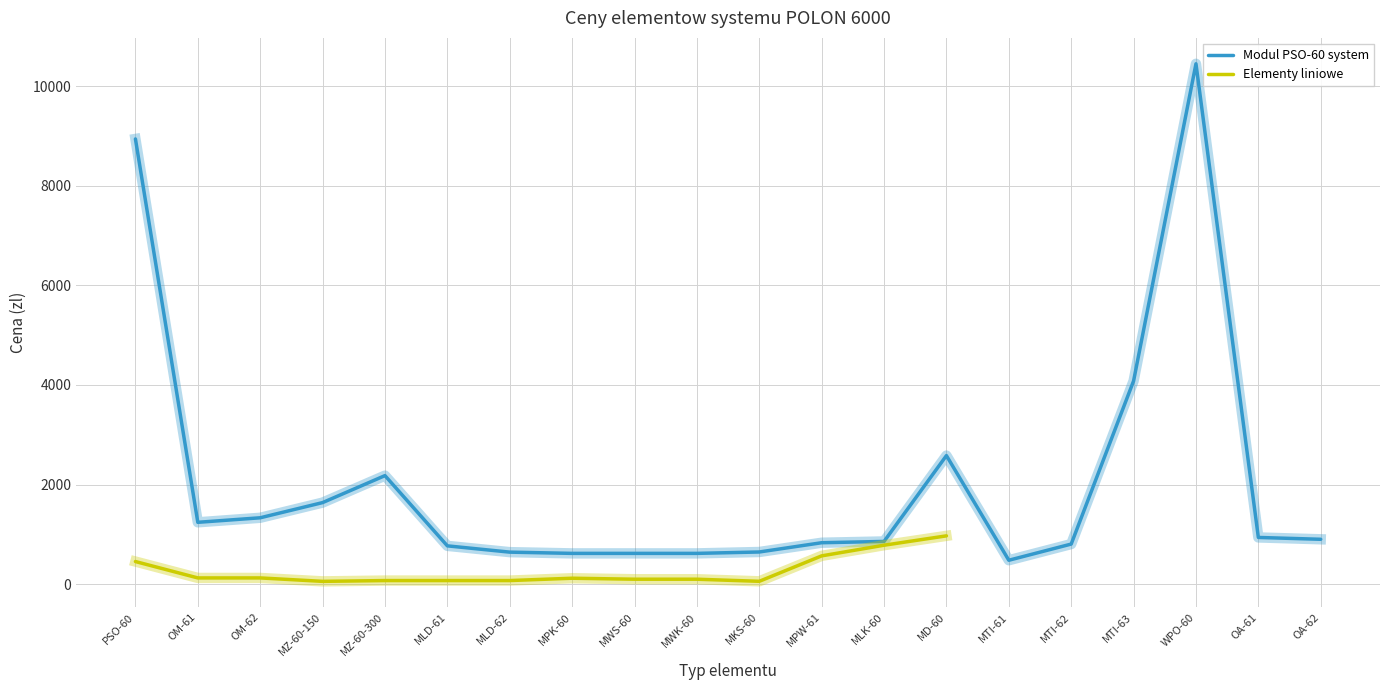

True or false: Modul PSO-60 system has more than 2 interior local peaks.

True